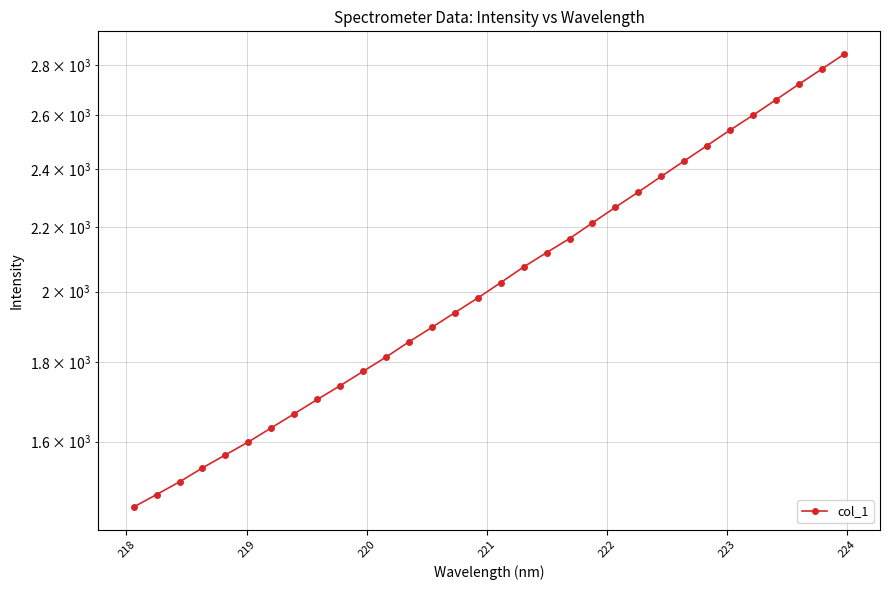

What is the difference between the maximum and second lowest values?

1368.5